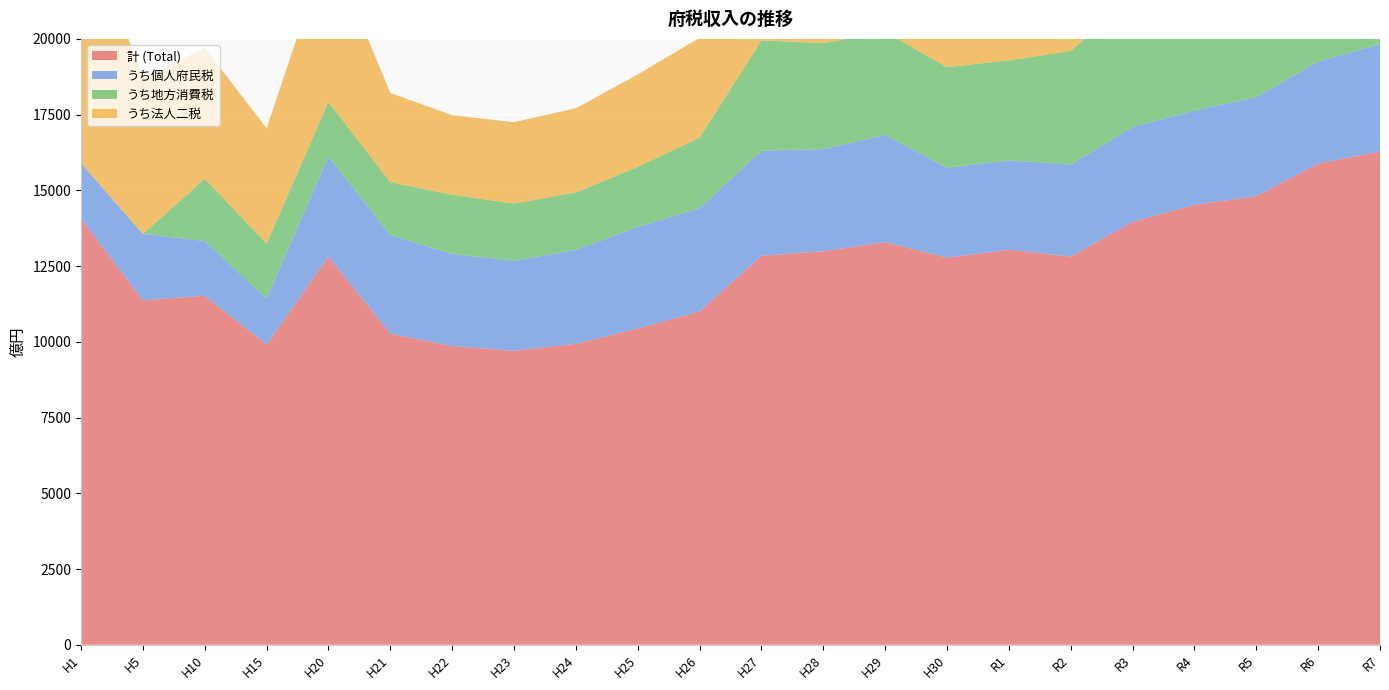

Reading left to right, list all the values displayed in this chart.

計 (Total): H1=14075.0	H5=11369.0	H10=11522.8	H15=9909.0	H20=12813.4	H21=10270.0	H22=9859.7	H23=9702.1	H24=9936.2	H25=10442.1	H26=11003.2	H27=12840.4	H28=12991.9	H29=13288.7	H30=12778.0	R1=13039.0	R2=12813.0	R3=13960.0	R4=14521.0	R5=14812.0	R6=15885.0	R7=16283.0
うち個人府民税: H1=1825.0	H5=2190.0	H10=1806.0	H15=1521.0	H20=3303.0	H21=3256.0	H22=3039.0	H23=2979.0	H24=3101.0	H25=3352.0	H26=3410.0	H27=3470.4	H28=3370.9	H29=3538.8	H30=2966.0	R1=2950.0	R2=3039.0	R3=3135.0	R4=3112.0	R5=3269.0	R6=3370.0	R7=3544.0
うち地方消費税: H1=0.0	H5=0.0	H10=2055.3	H15=1814.2	H20=1802.9	H21=1744.9	H22=1954.0	H23=1883.0	H24=1892.7	H25=1983.1	H26=2327.8	H27=3638.7	H28=3502.0	H29=3399.5	H30=3326.0	R1=3301.0	R2=3750.0	R3=4277.0	R4=4375.0	R5=4383.0	R6=4836.0	R7=4773.0
うち法人二税: H1=8352.0	H5=5152.0	H10=4322.0	H15=3802.0	H20=5235.0	H21=2944.0	H22=2629.0	H23=2687.0	H24=2780.0	H25=3049.0	H26=3292.0	H27=3689.1	H28=4079.9	H29=4285.2	H30=4419.0	R1=4702.0	R2=4103.0	R3=4565.0	R4=4946.0	R5=5088.0	R6=5562.0	R7=5649.0